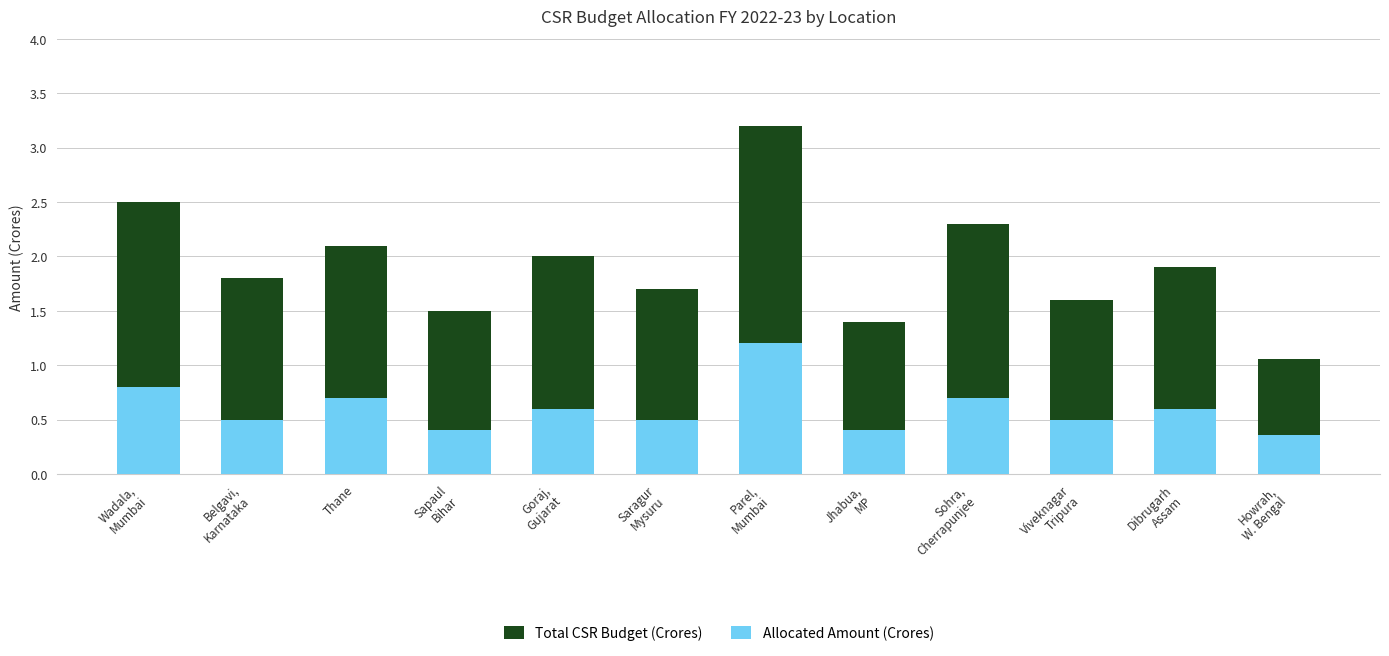

At how many categories does at least one series exceed 2?

4